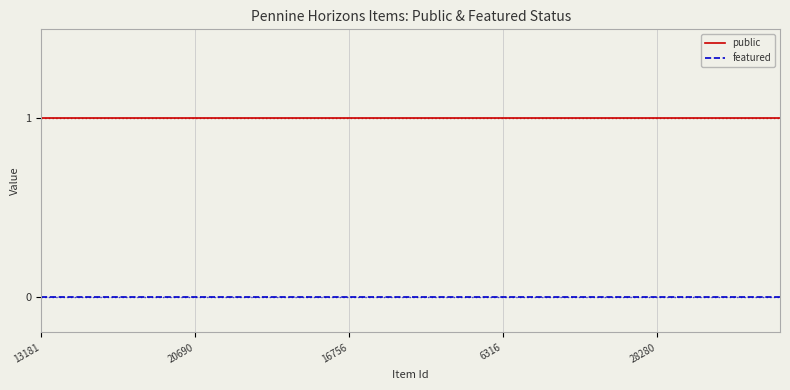

Is this an area chart (filled region under the line)?

No